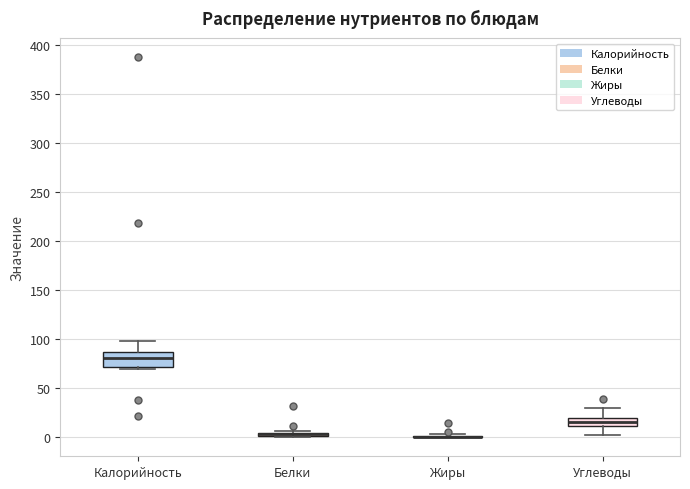

Which box is the tallest, from its lower edge to its upper edge?

Калорийность